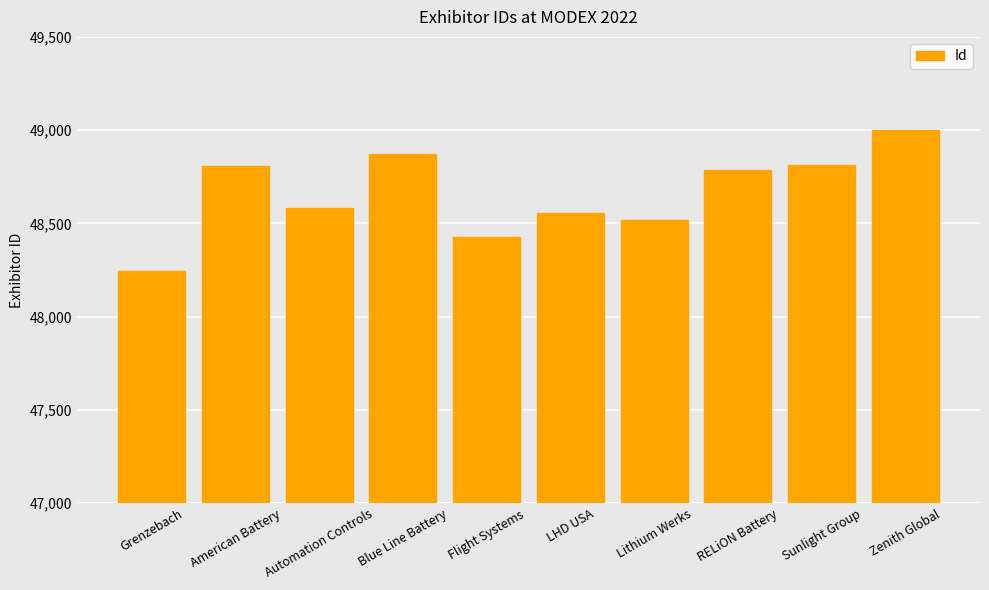

What is the approximate value at Sunlight Group, to the nearest 10?

48810